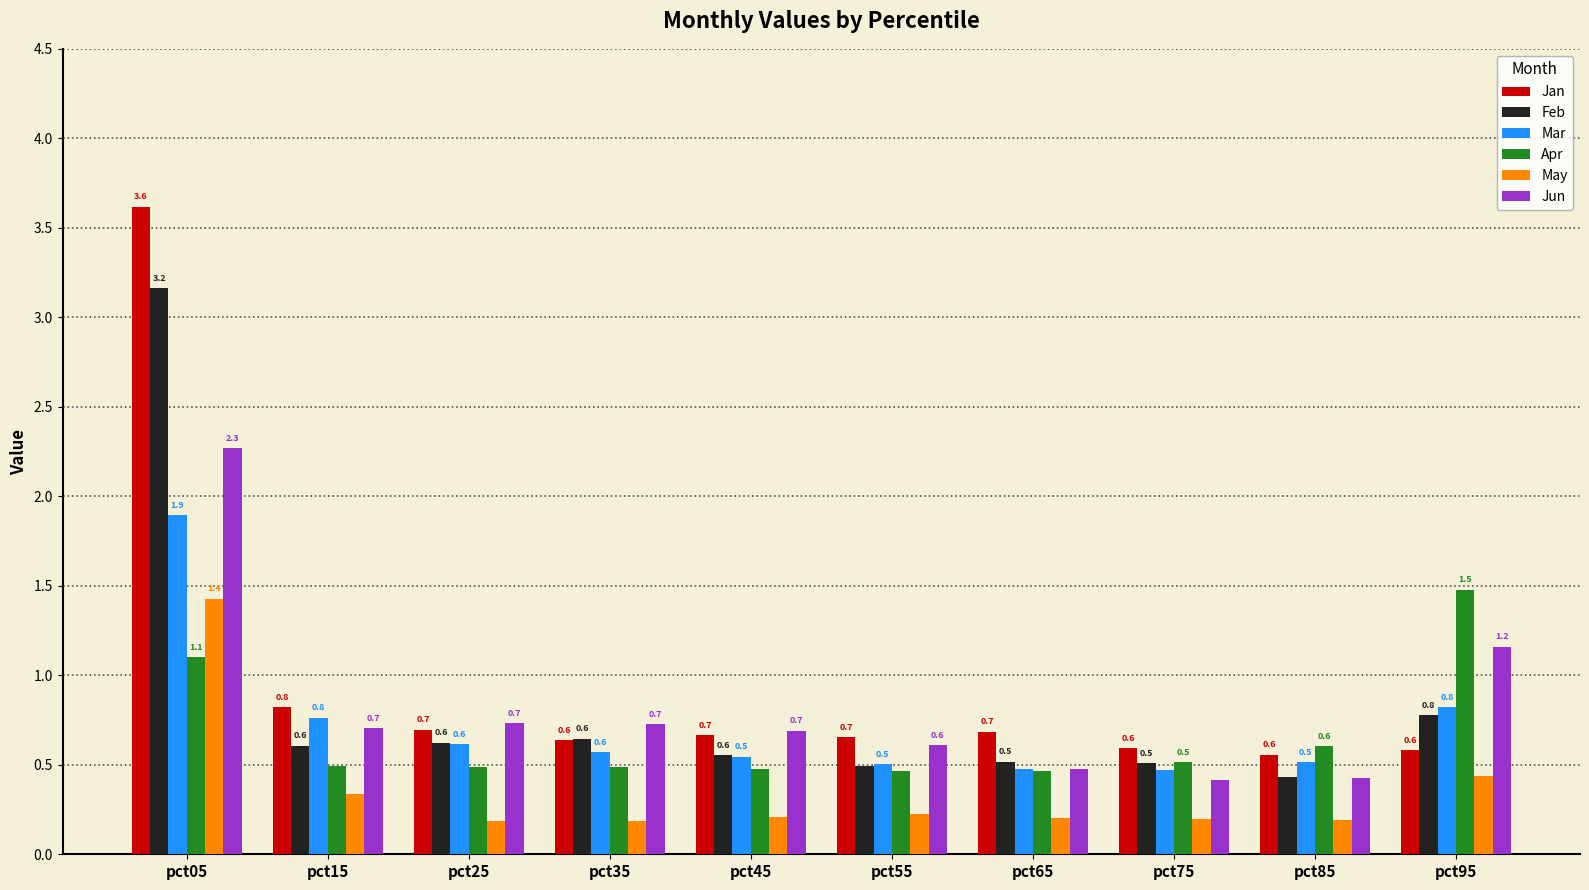

What is the value of the Jan bar at the 5th from the left?

0.7